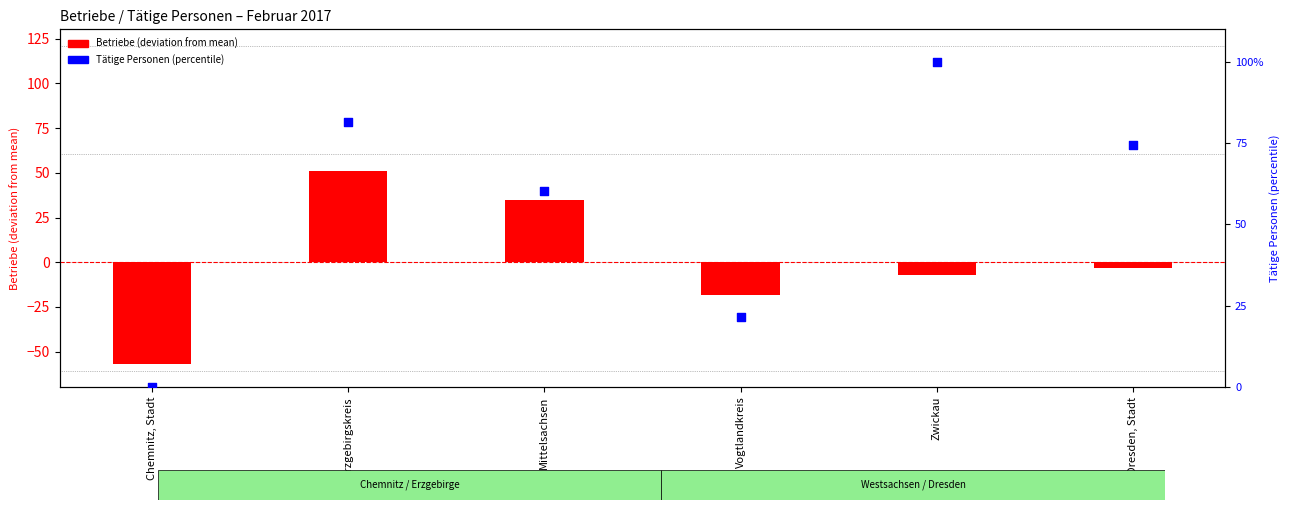

What are all the series names shown in the legend?

Betriebe (deviation from mean), Tätige Personen (percentile)